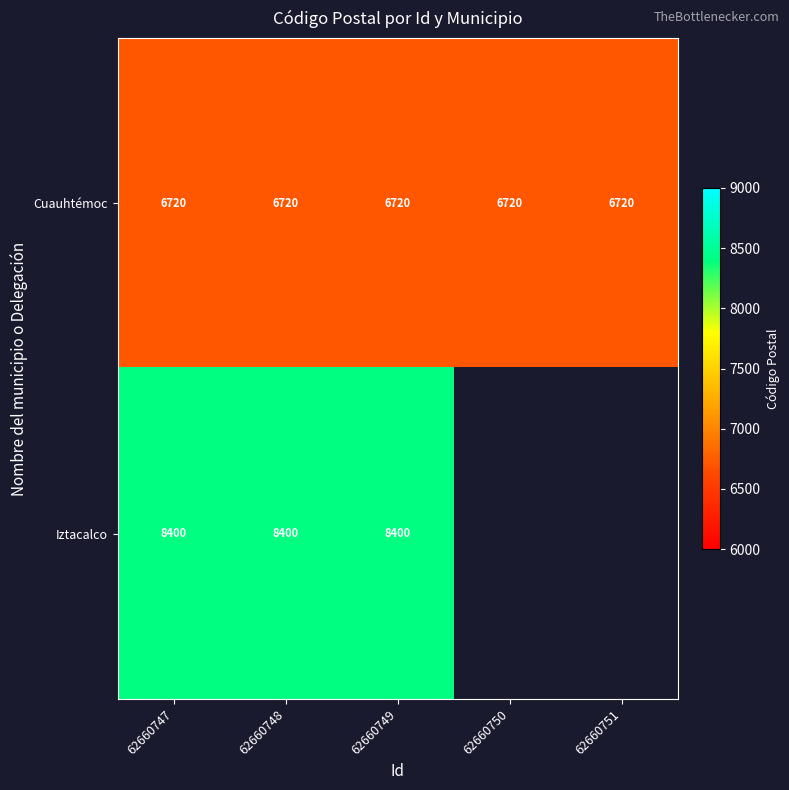

Between 62660751 and 62660749, which is larger?

62660751